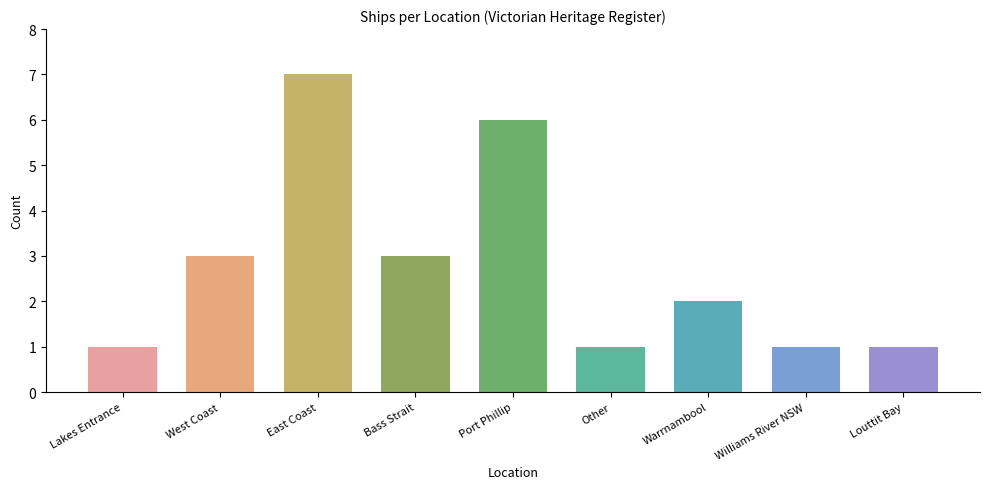

How many data points does each series have?

9